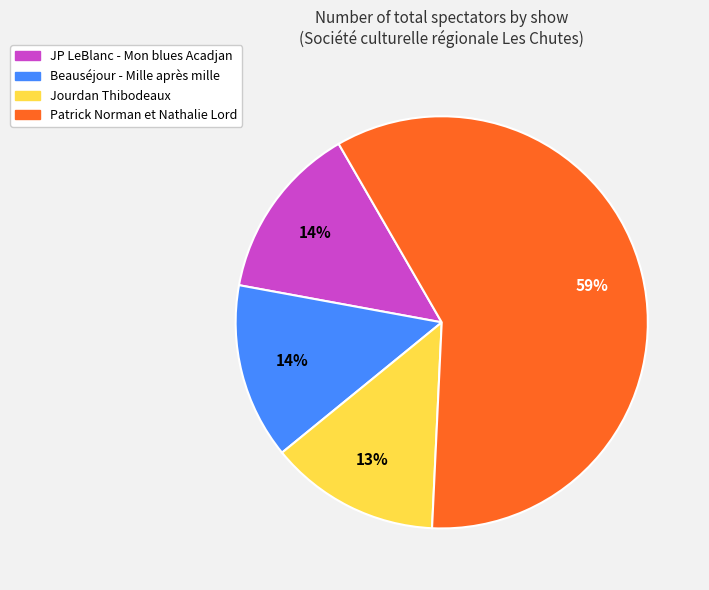

Which has a higher value, Beauséjour - Mille après mille or Patrick Norman et Nathalie Lord?

Patrick Norman et Nathalie Lord